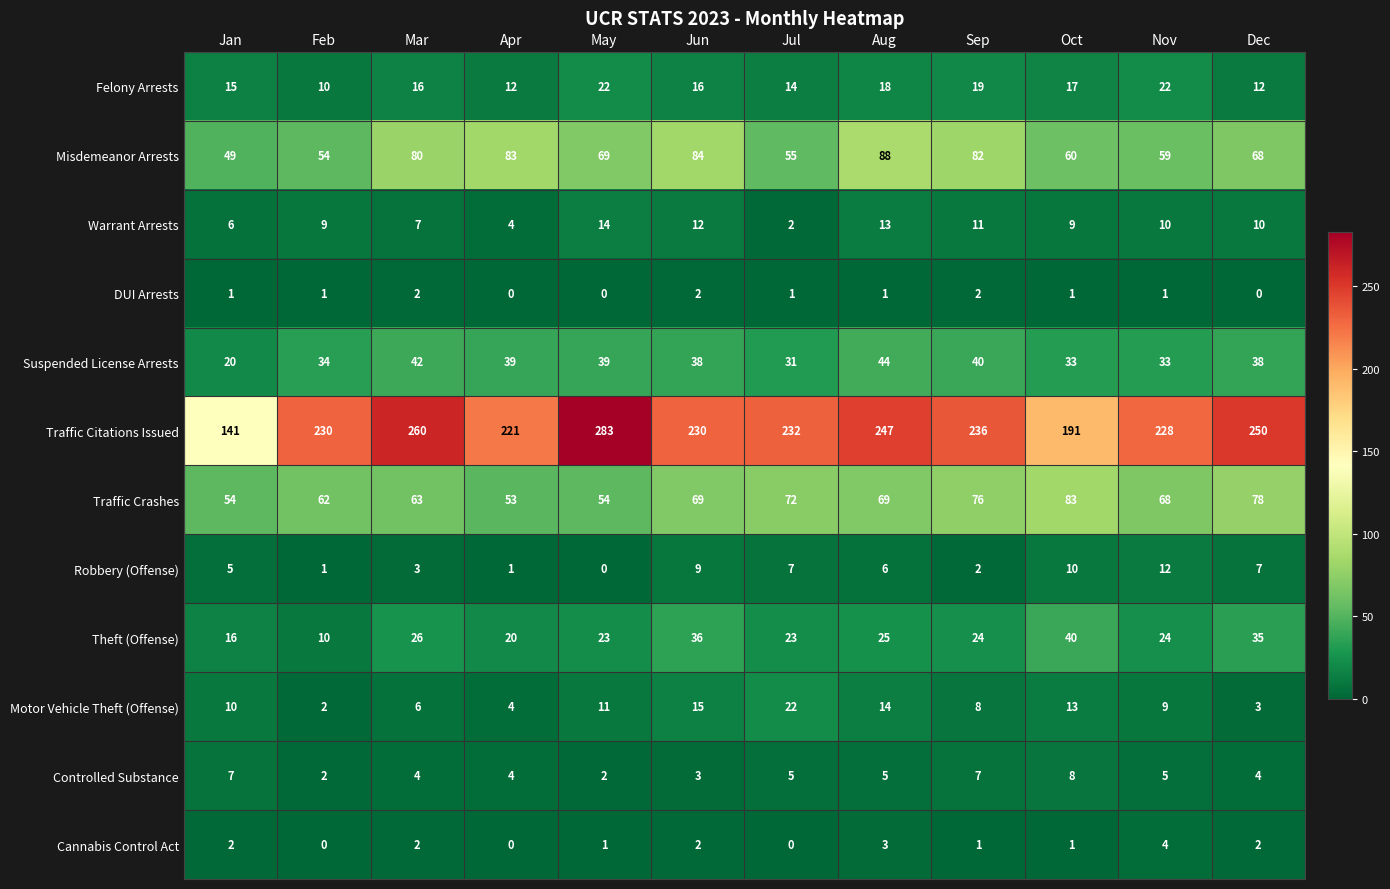

Which series changed the most between May and Oct?

Traffic Citations Issued